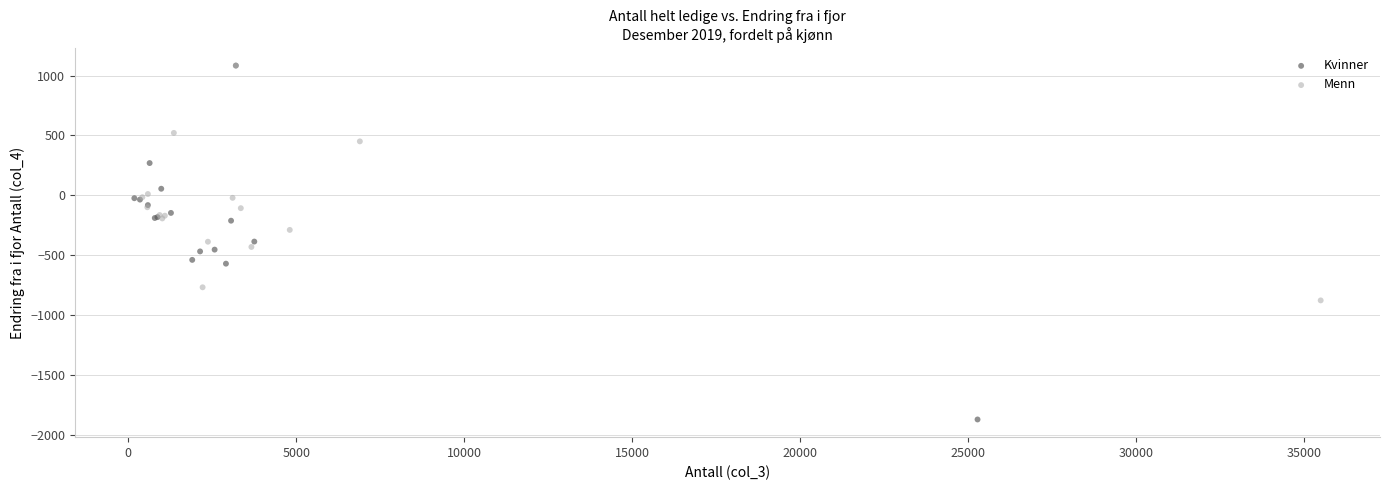

Which series contains the lowest Y value?

Kvinner